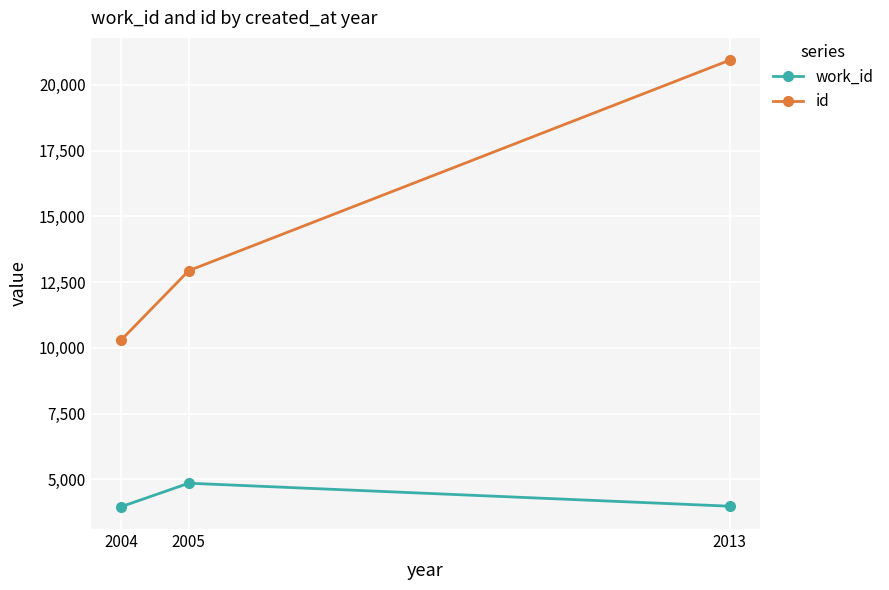

At which category is the sum across all series the highest?

2013